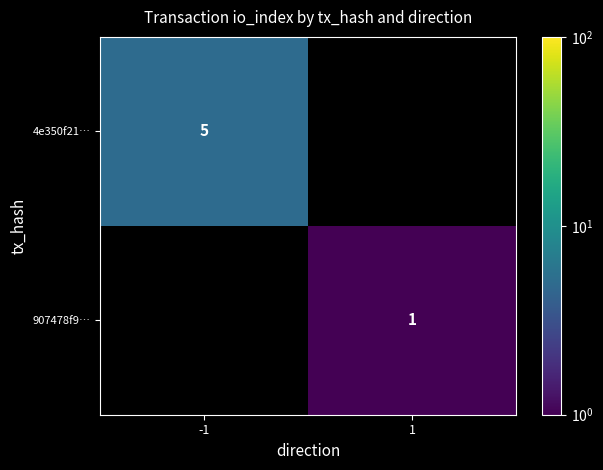

List the labels in order of 4e350f21… value, smallest first.

-1, 1